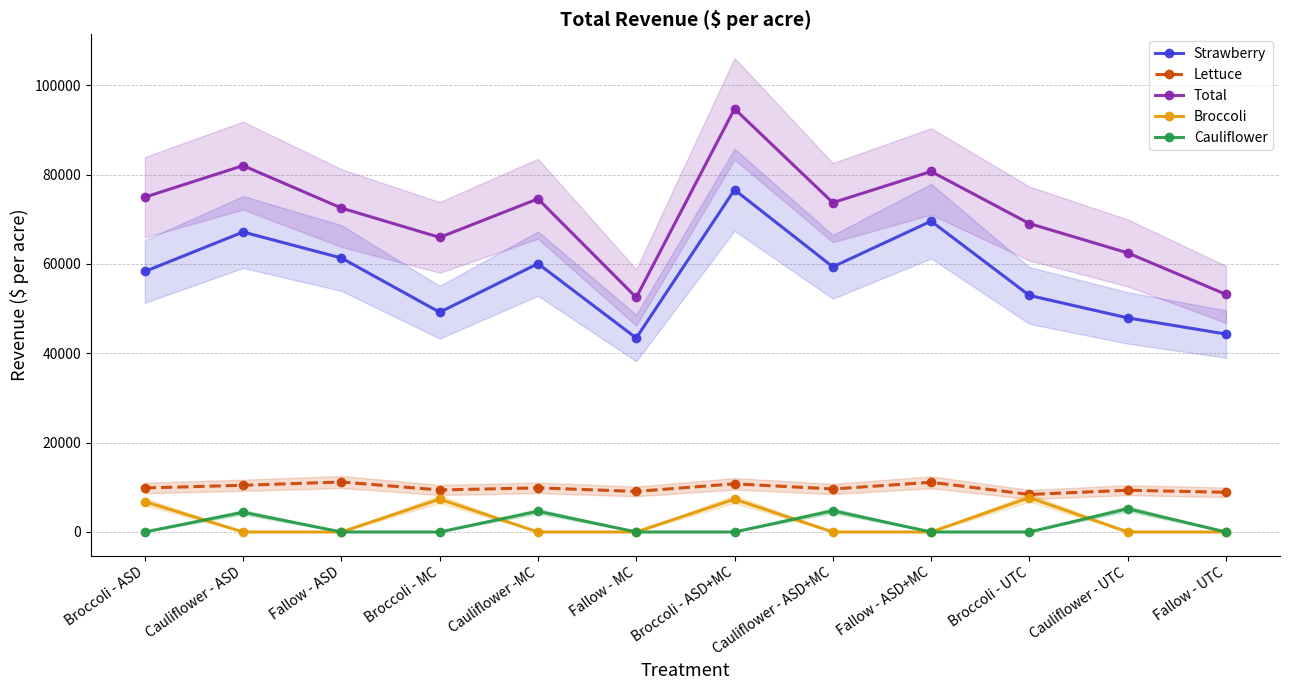

Is the value of Strawberry at Broccoli - ASD+MC greater than the value of Broccoli at Cauliflower - ASD?

Yes